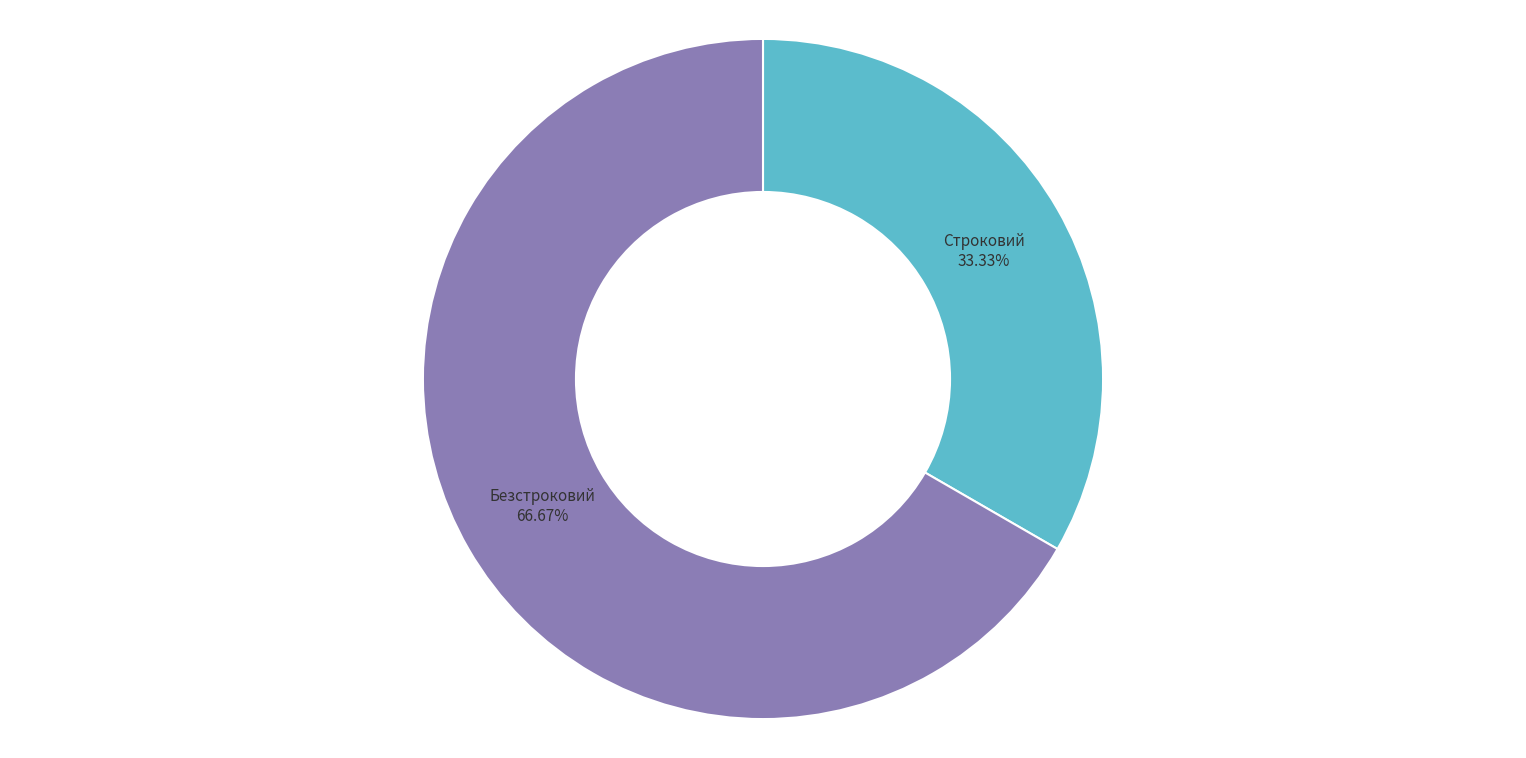

Does any single category account for the majority?

Yes